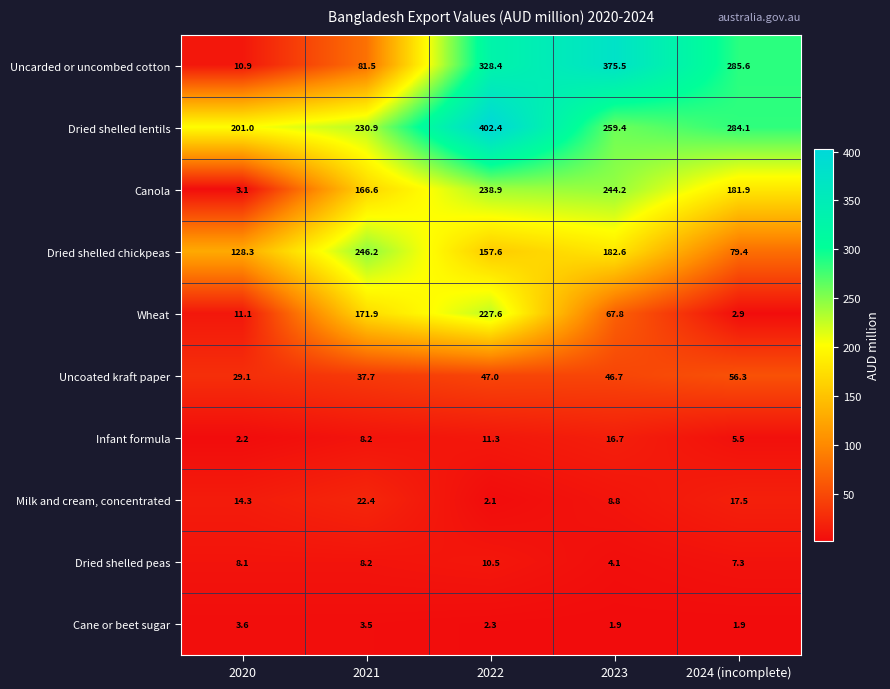

At which label does Infant formula first exceed 8?

2021